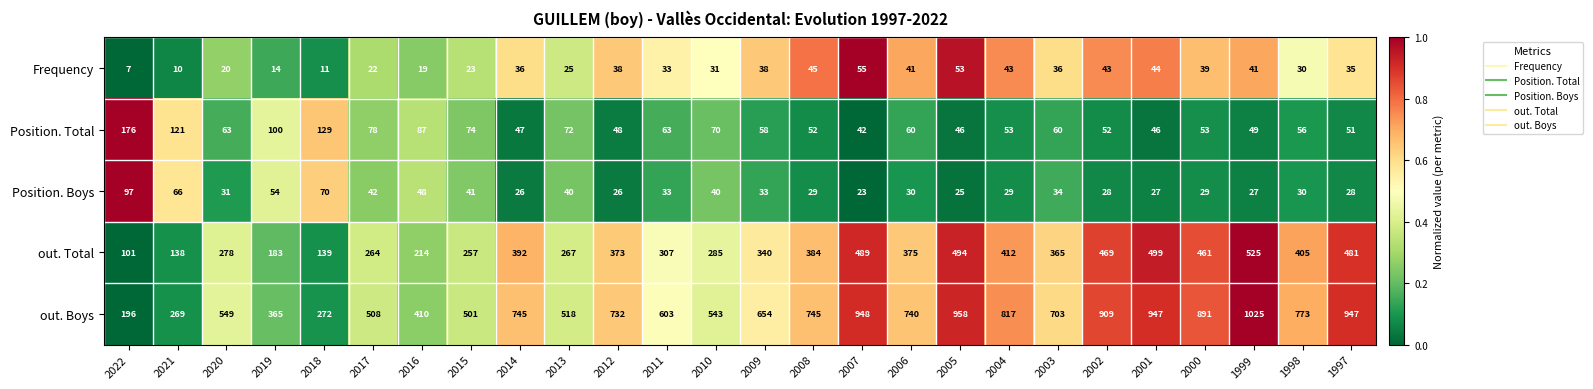

List the series in order of their peak value, lowest first.

Frequency, Position. Boys, Position. Total, out. Total, out. Boys